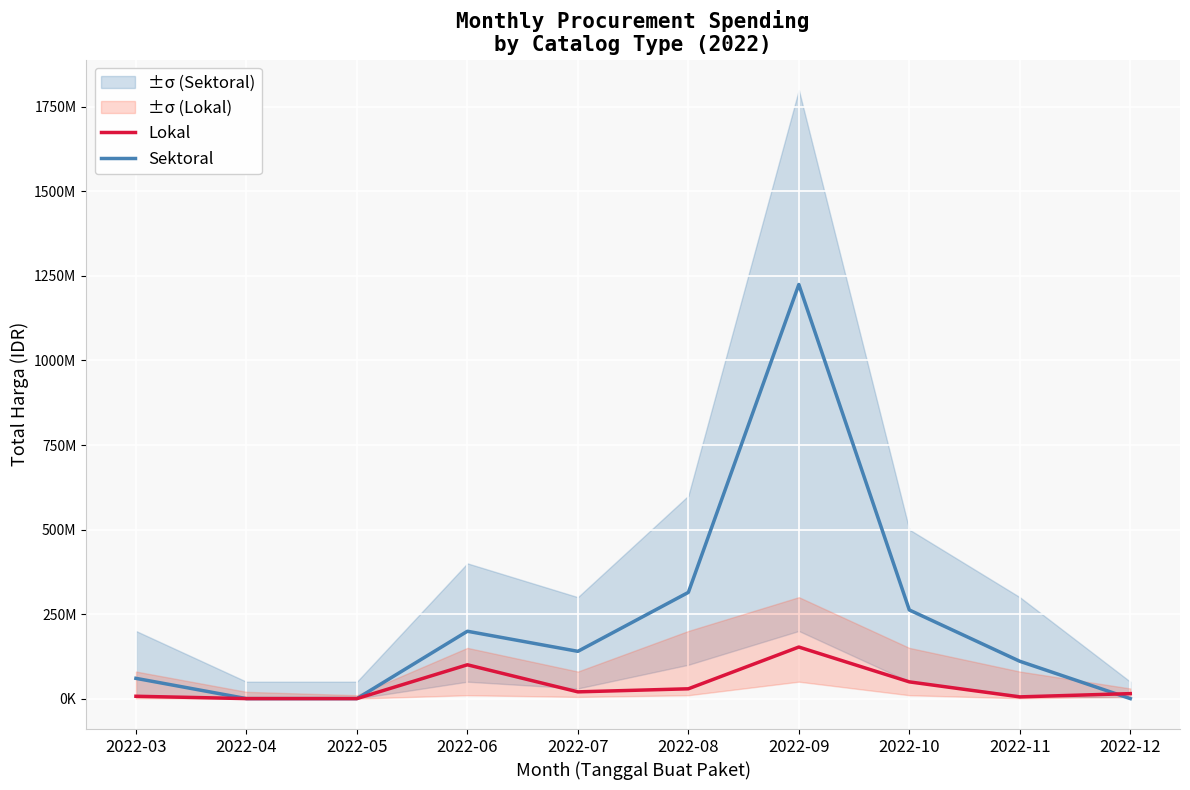

How many values in the Sektoral series are below 139800000?

5